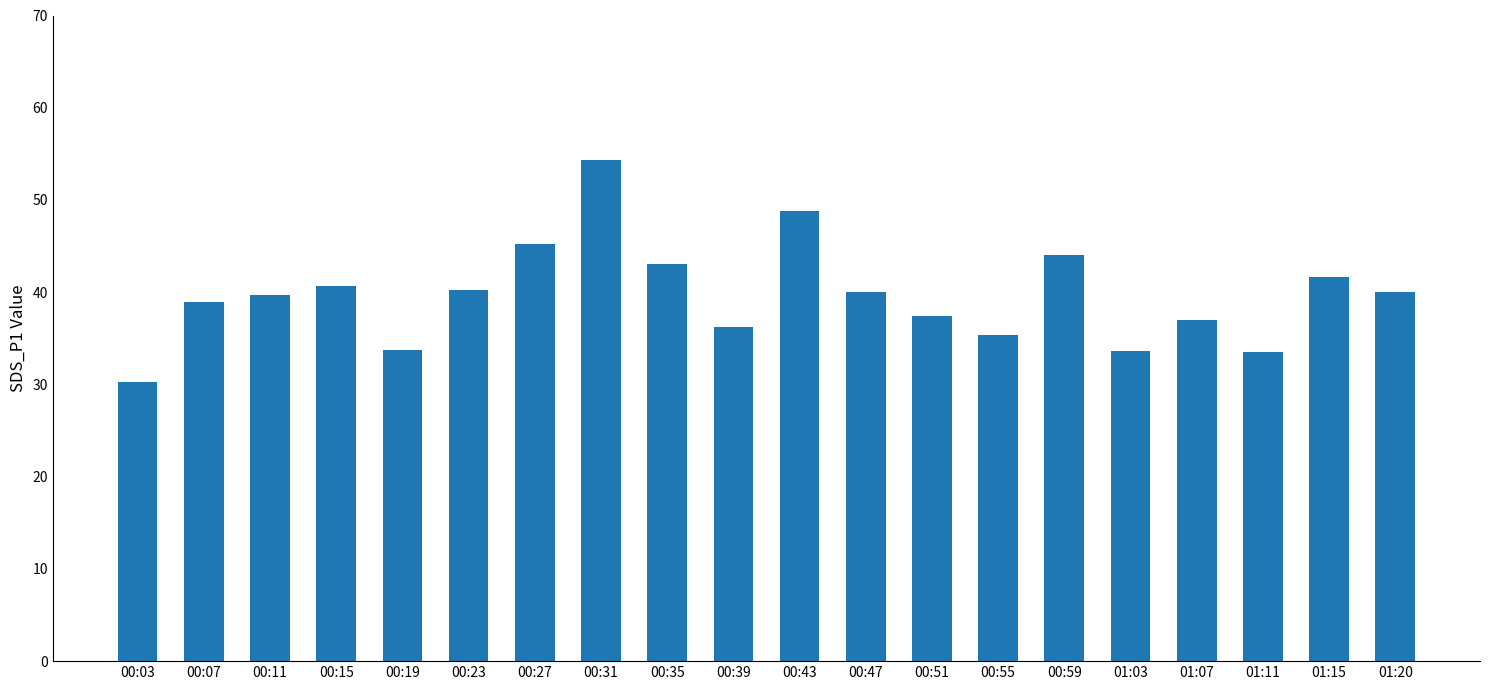

What is the greatest value displayed?

54.3